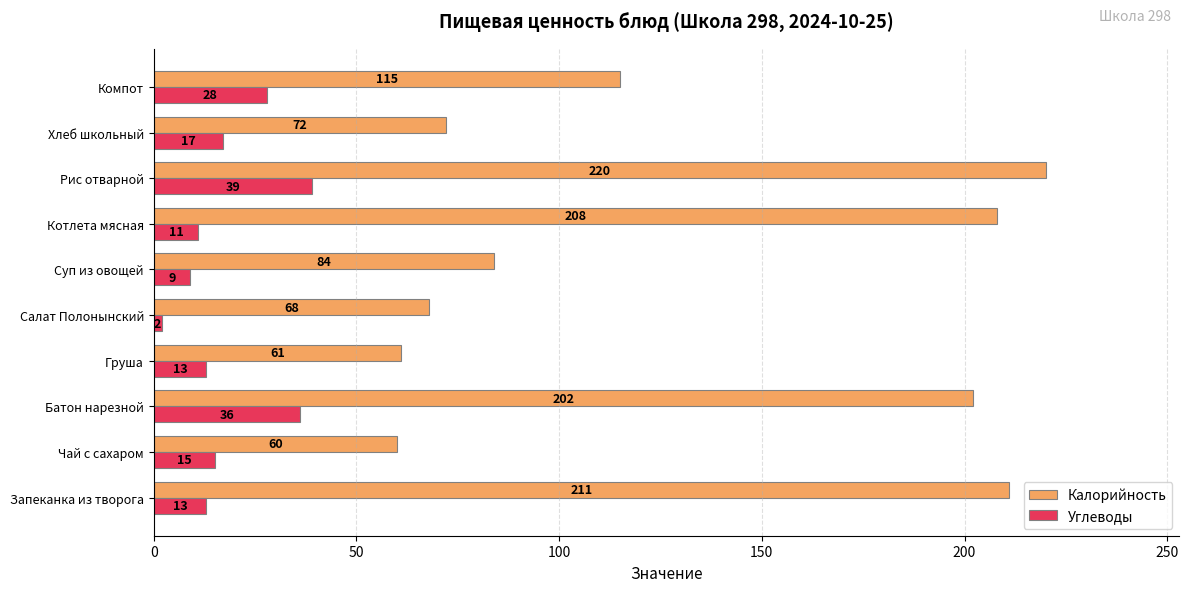

How many data points in Калорийность are less than 115?

5